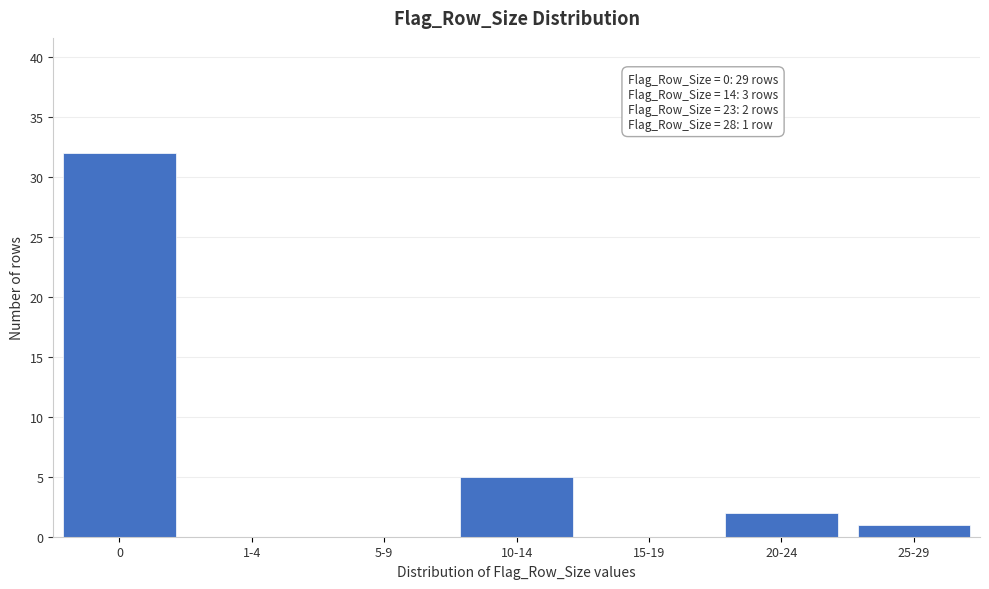

Reading left to right, what are all the values shown in this chart?

0=32	1-4=0	5-9=0	10-14=5	15-19=0	20-24=2	25-29=1